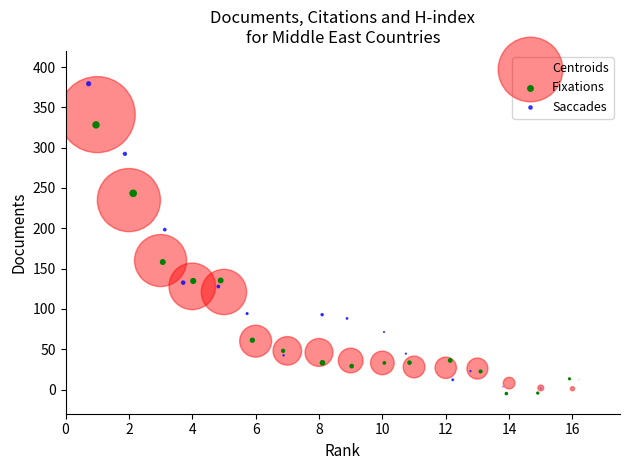

Which series has the largest Y range (max minus min)?

Saccades